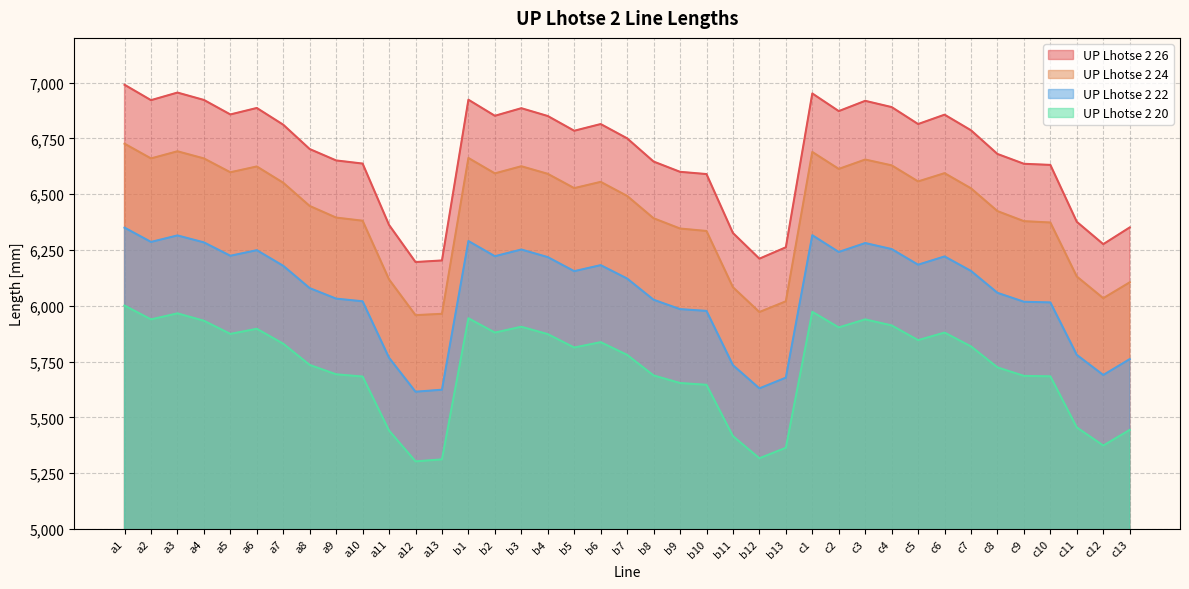

Rank the series by their maximum value, from lowest to highest.

UP Lhotse 2 20, UP Lhotse 2 22, UP Lhotse 2 24, UP Lhotse 2 26